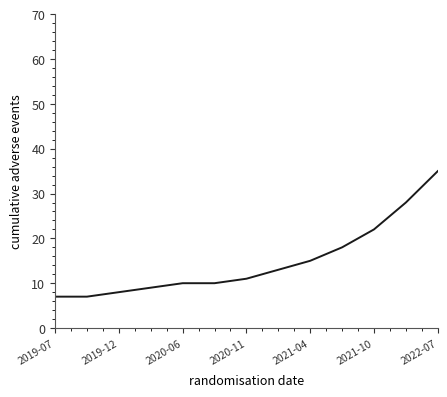

Count the number of data series in this chart.

1